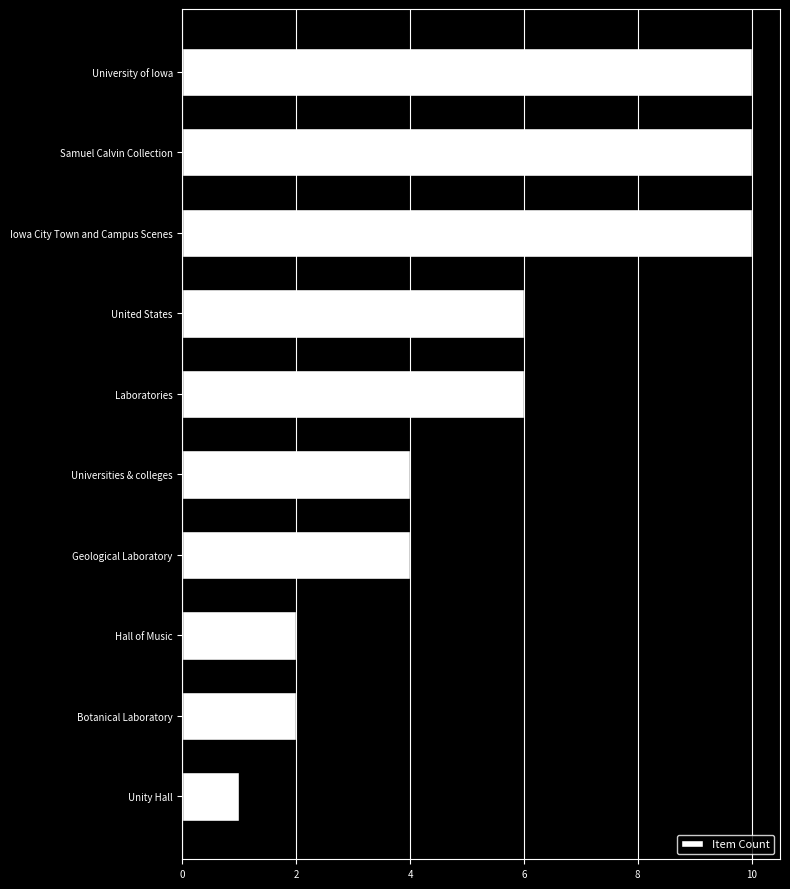

The chart shows a value of 4 at Universities & colleges. True or false?

True